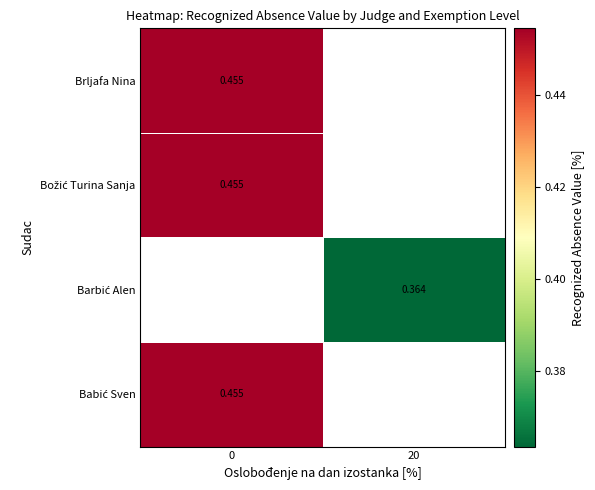

What is the smallest value displayed?

0.4